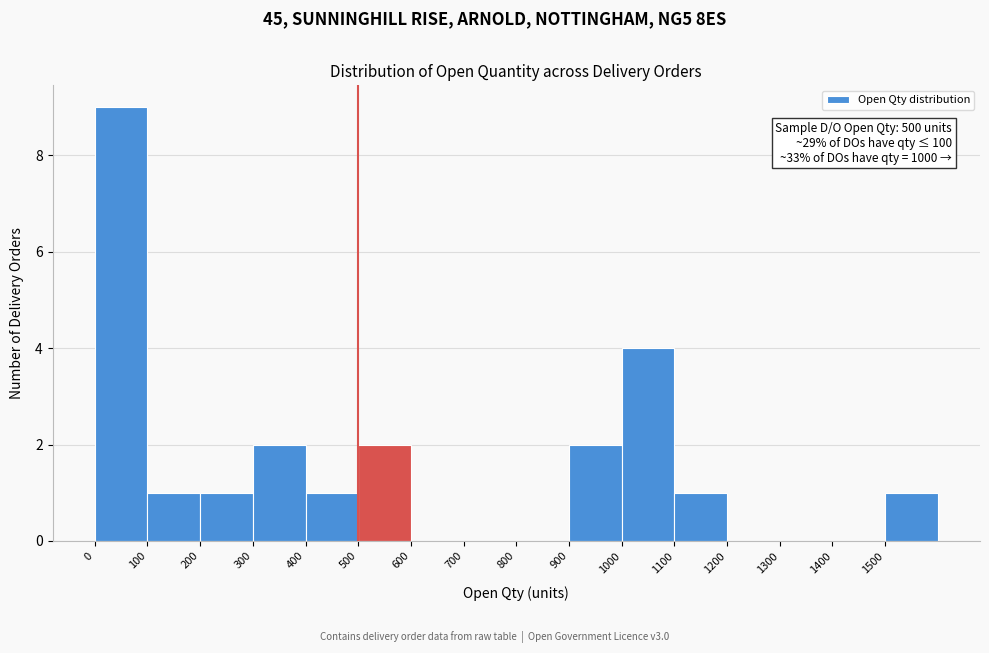

Which range on the x-axis has the tallest bar?

0 to 100